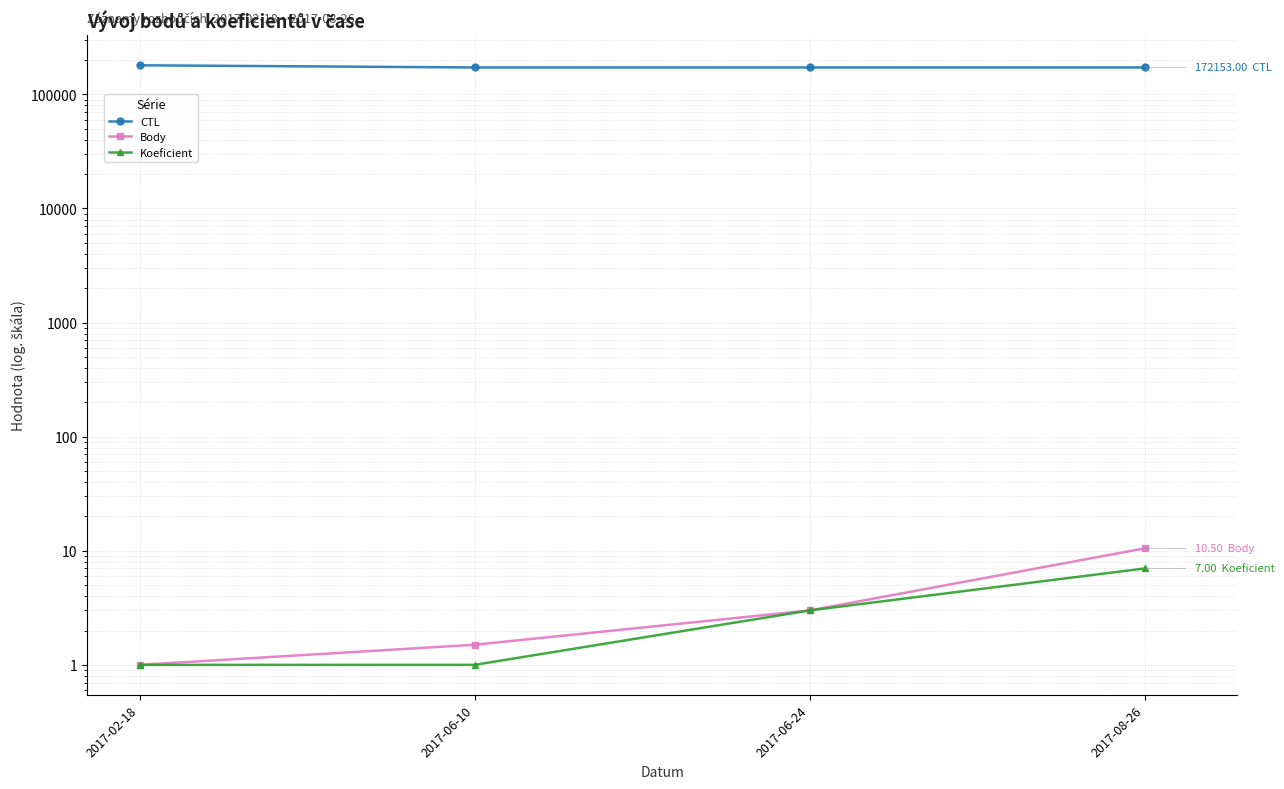

Count the Koeficient values in the range 1 to 7.

4